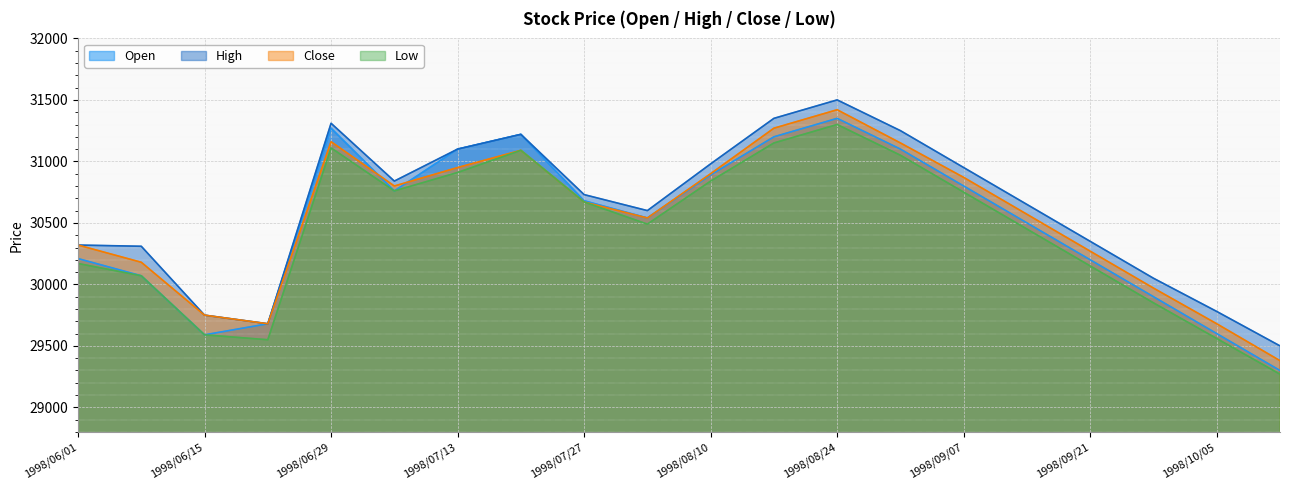

Where is Low nearest to the value 30285?

1998/06/01